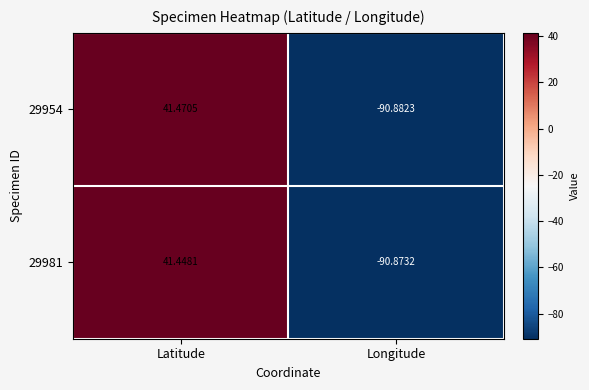

Which series has the largest total across all categories?

29954